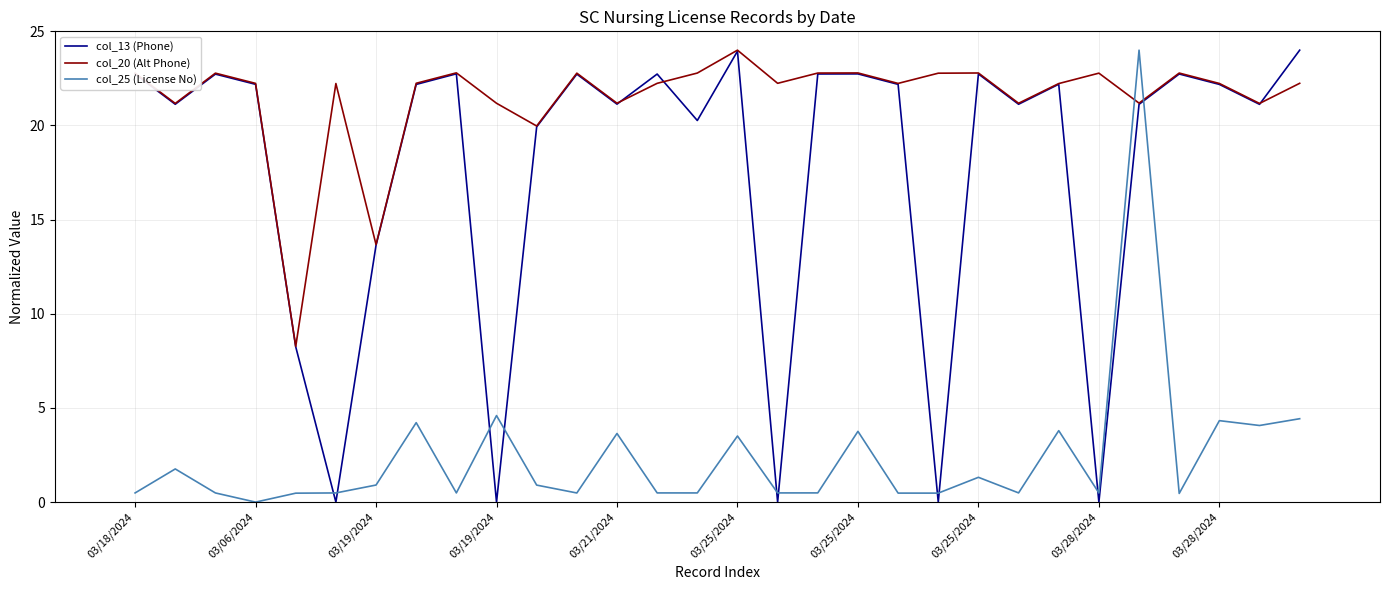

What is the lowest value of the col_20 (Alt Phone) series?

8.3